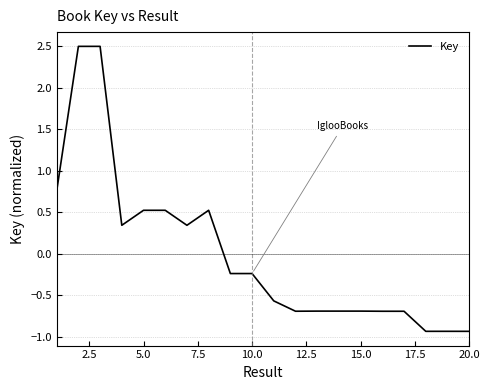

What is the difference between the maximum and minimum values?

3.4